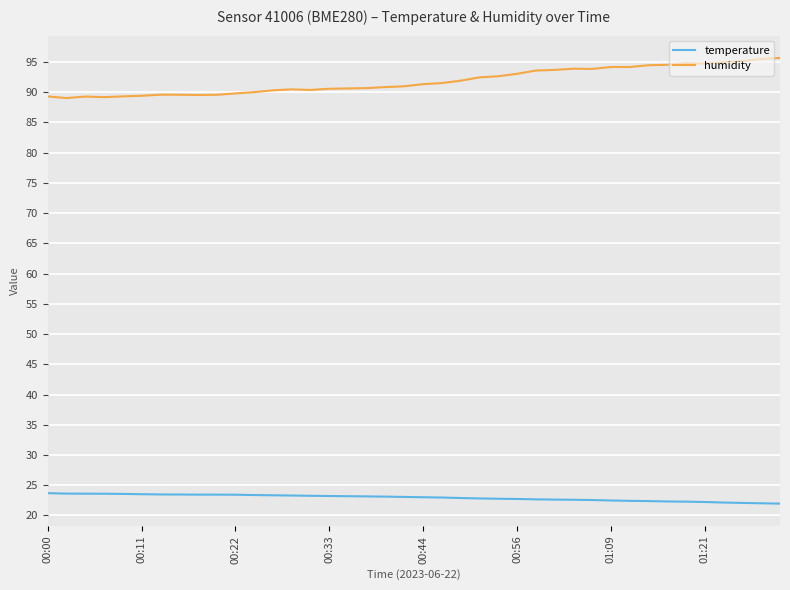

What is the difference between the maximum and minimum values in the humidity series?

6.6